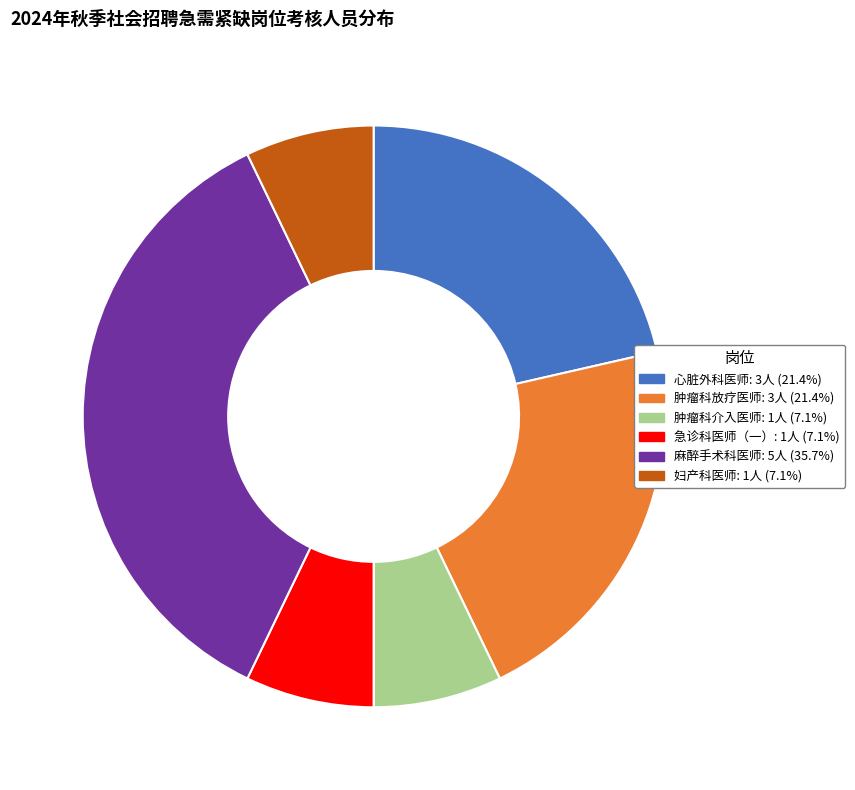

Count the number of slices in the pie.

6